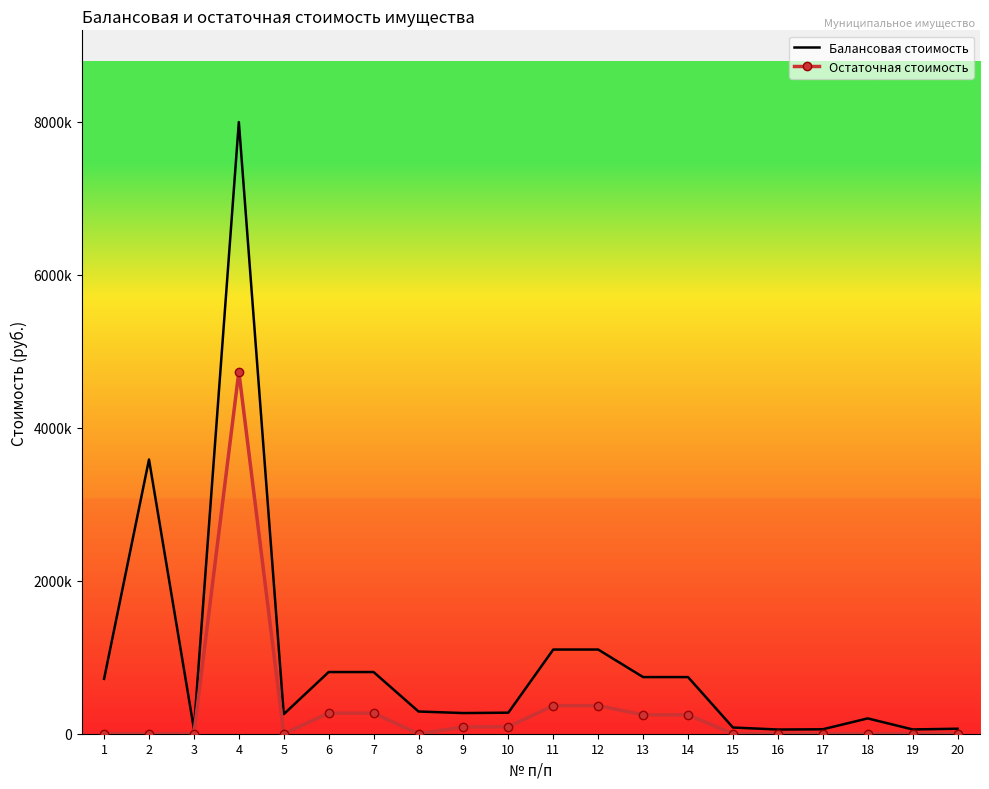

What are all the series names shown in the legend?

Балансовая стоимость, Остаточная стоимость